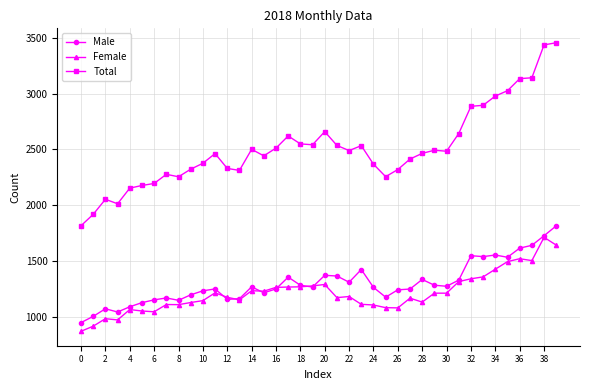

True or false: Female and Total cross at least once.

False